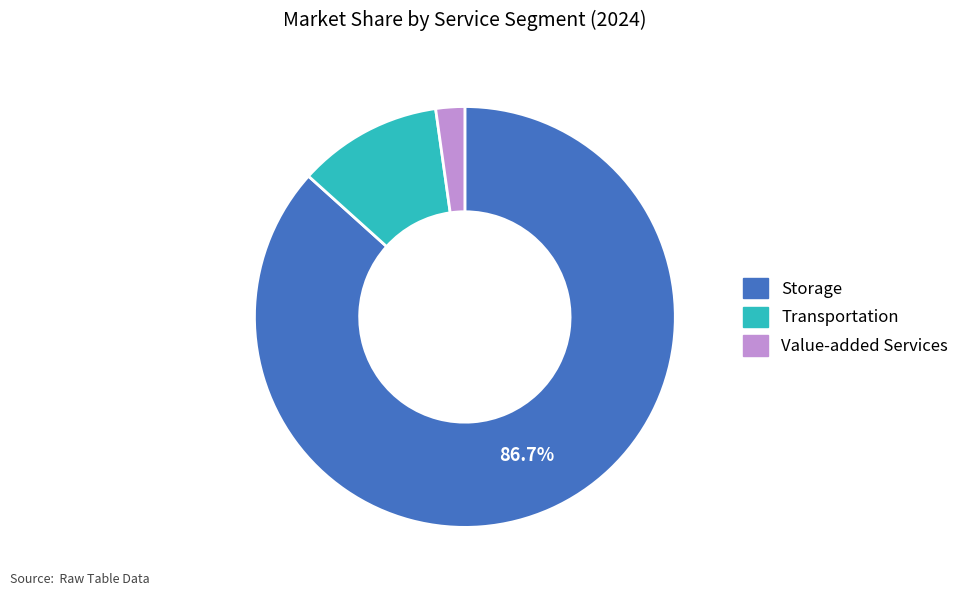

How many slices are in this pie chart?

3